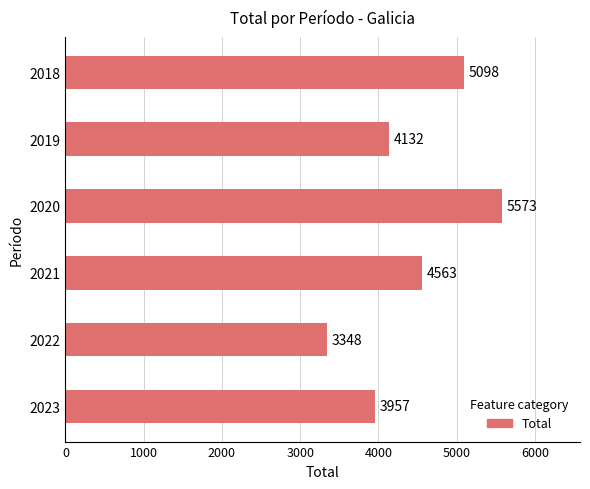

What is the difference between the maximum and minimum values?

2225